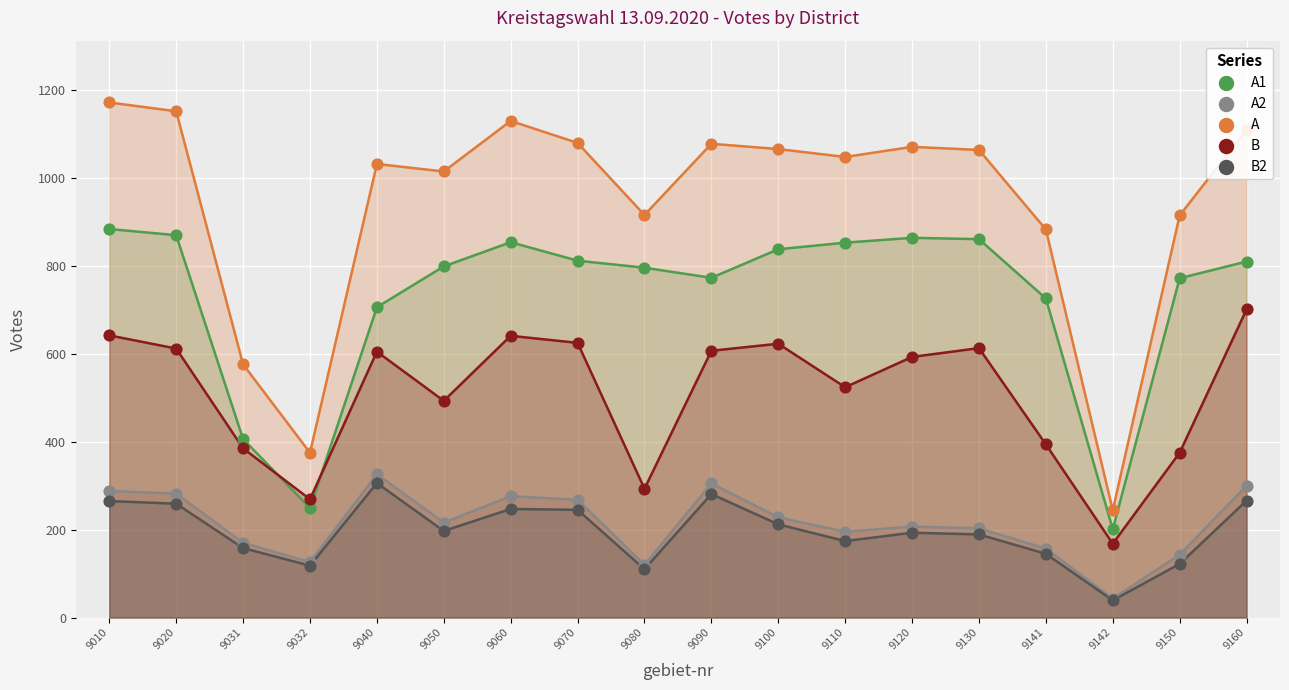

Which series has the largest Y range (max minus min)?

A